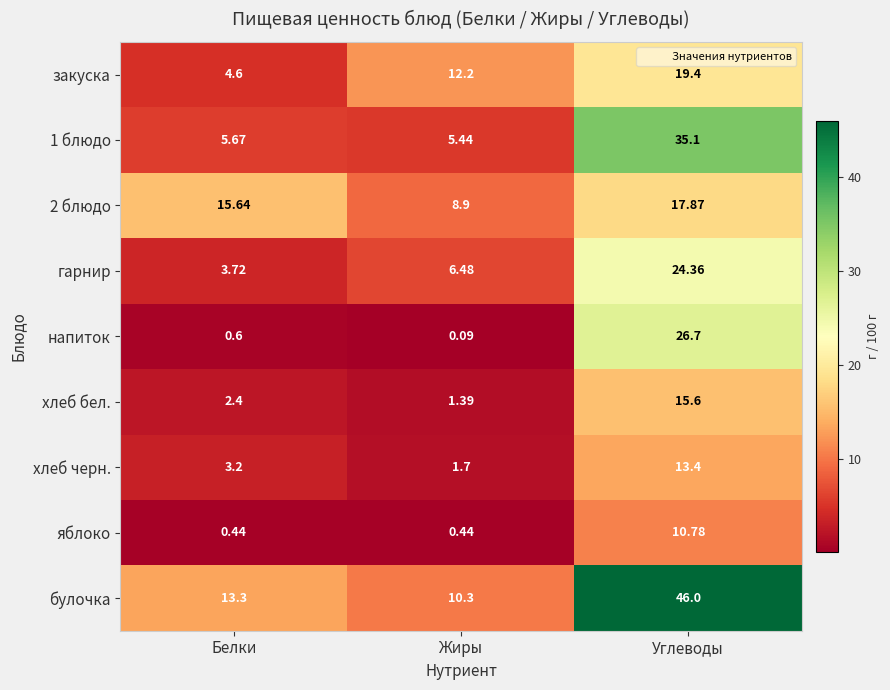

Which category has the lowest value in the закуска series?

Белки